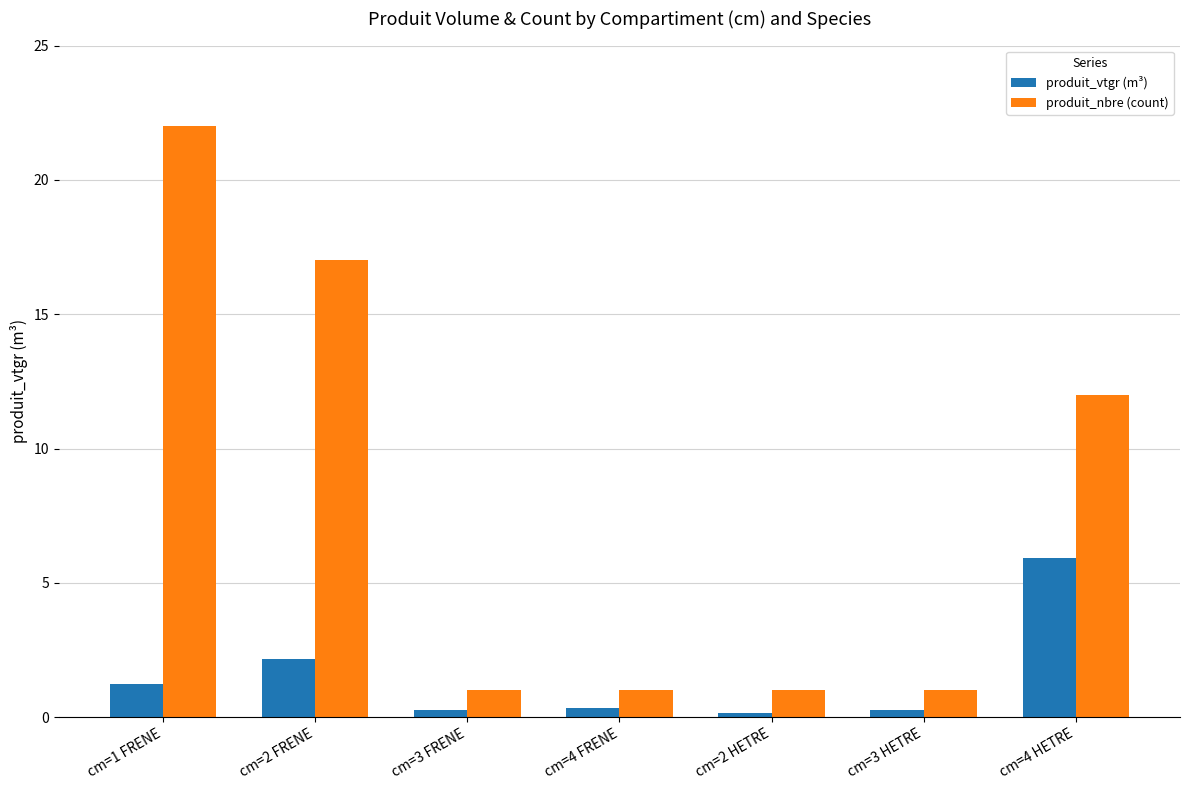

What is the label of the 3rd bar from the left?

cm=3 FRENE